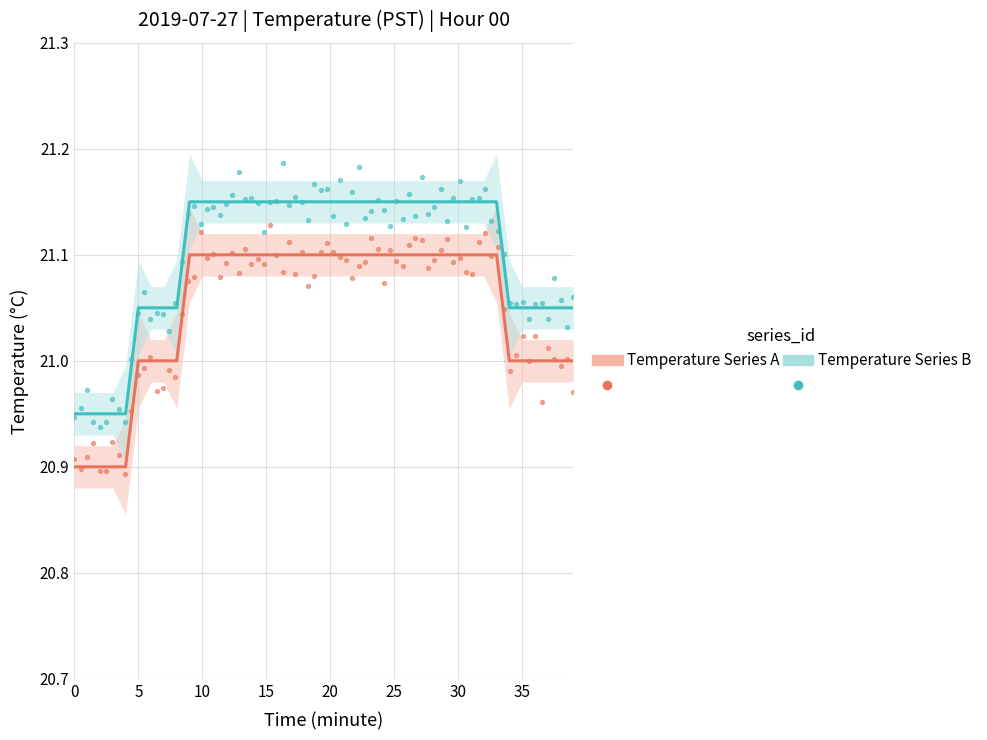

At how many categories does at least one series exceed 20?

40